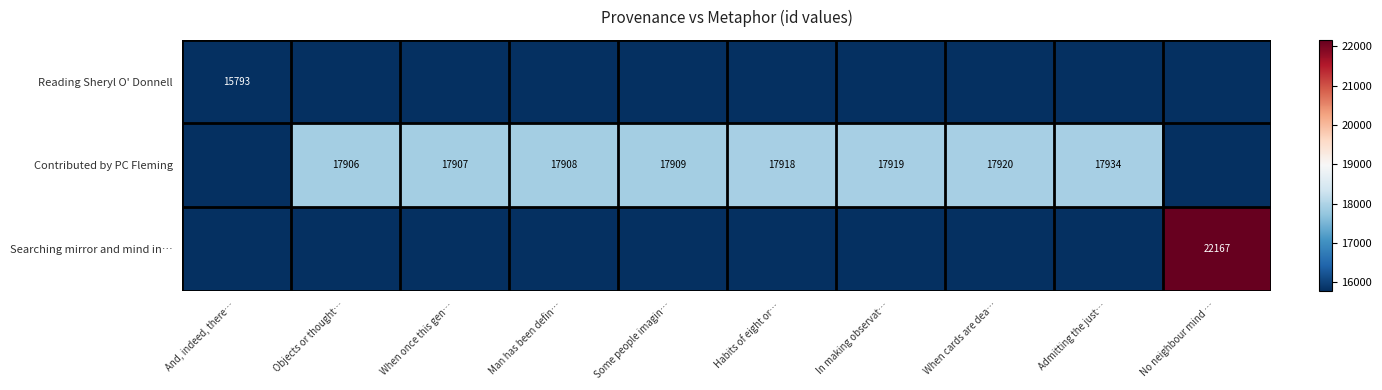

Is it true that Searching mirror and mind in… equals 6053 at No neighbour mind …?

False